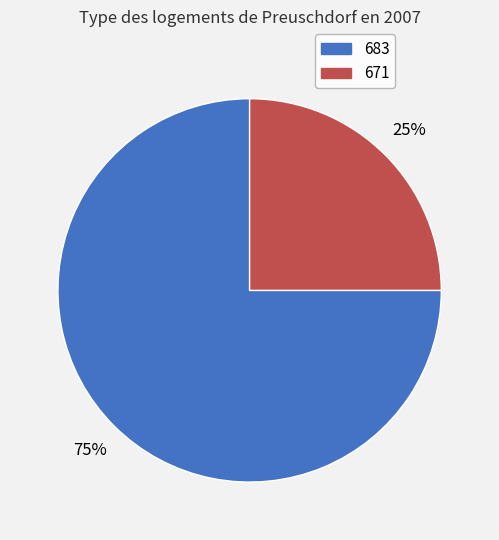

Which category has the smallest portion of the pie?

671